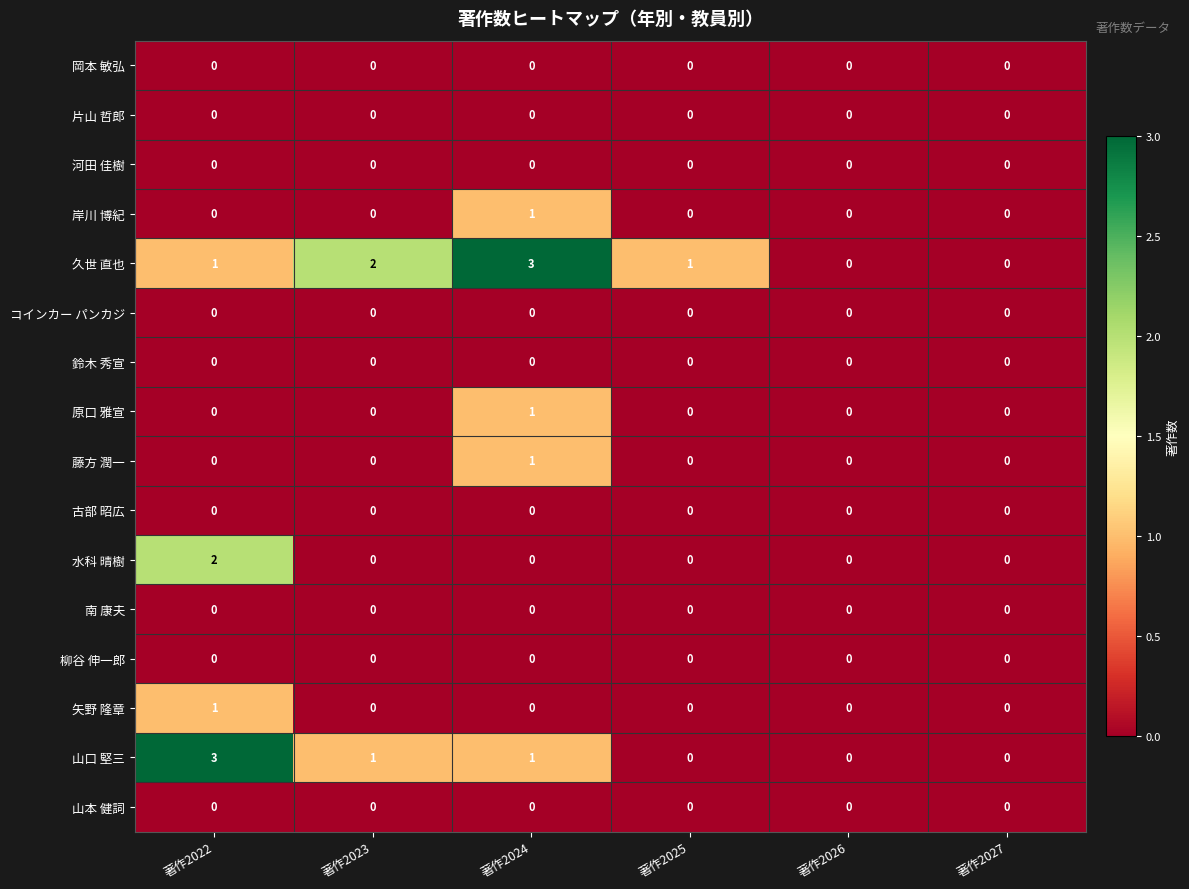

Is the value of 水科 晴樹 at 著作2022 greater than the value of 原口 雅宣 at 著作2027?

Yes